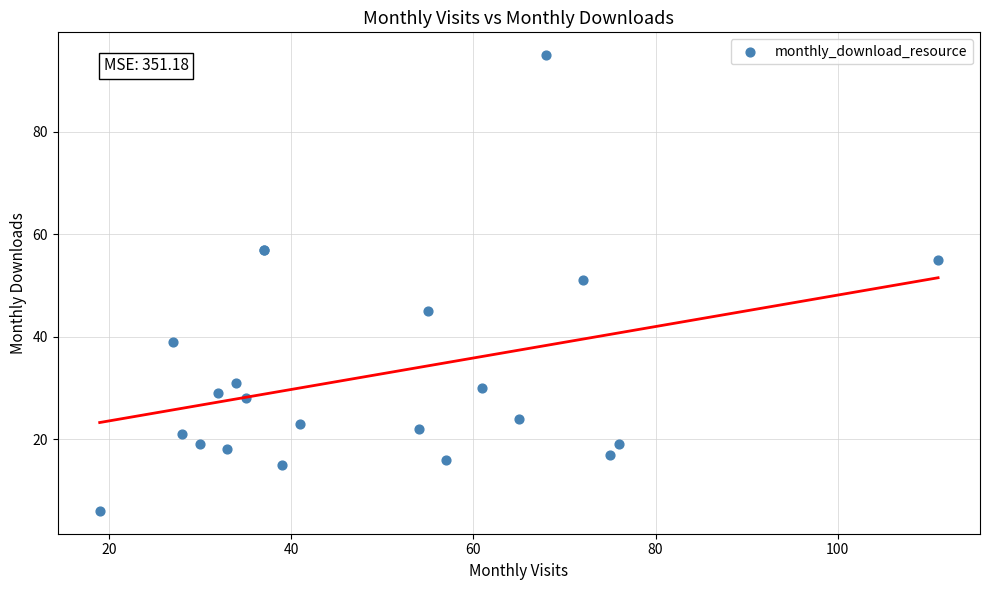

What Y value in the scatter plot is closest to 50?

51